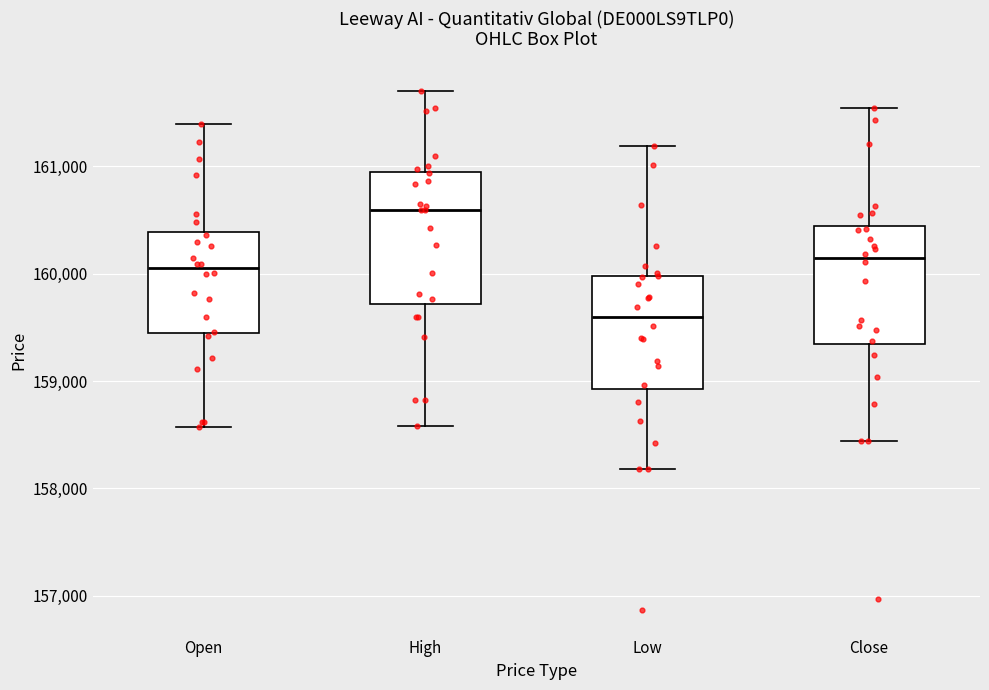

Which box has the lowest median line?

Low